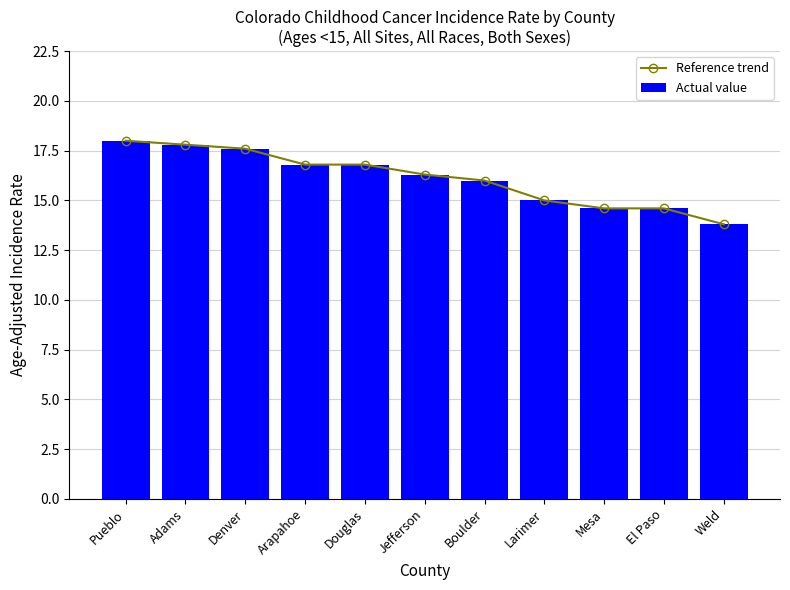

How many data points does each series have?

11